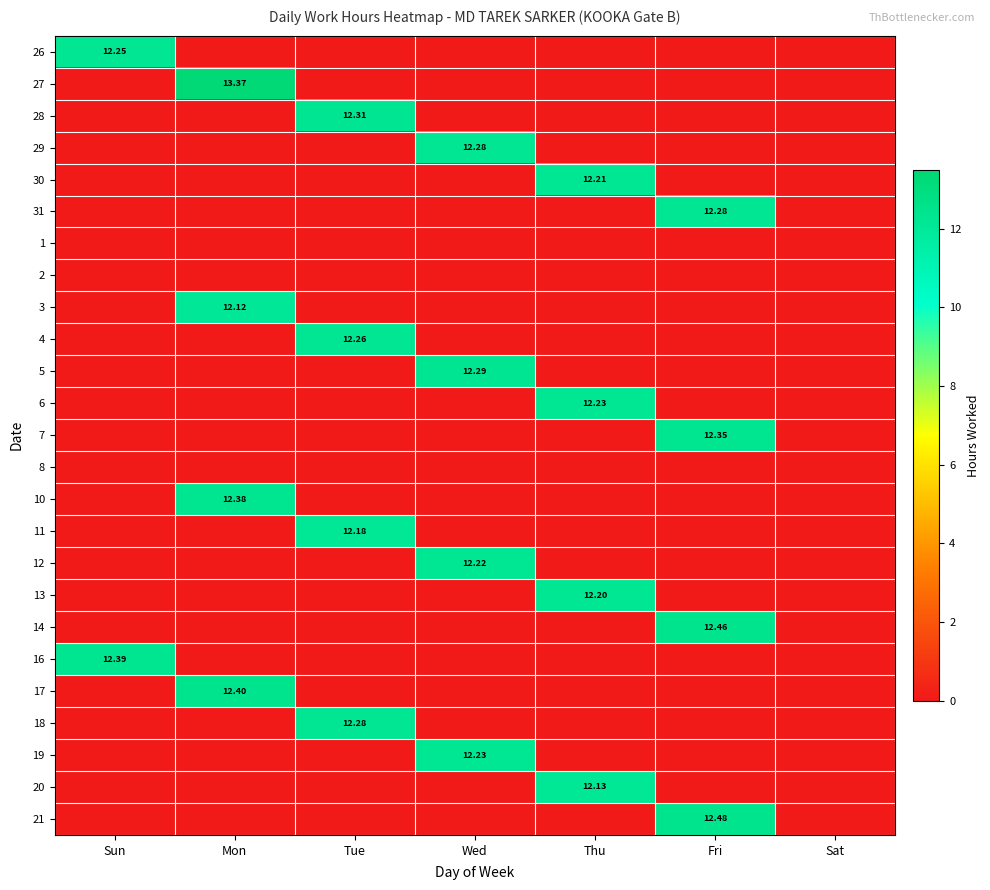

At Sat, list the series in order from smallest to largest.

26, 27, 28, 29, 30, 31, 1, 2, 3, 4, 5, 6, 7, 8, 10, 11, 12, 13, 14, 16, 17, 18, 19, 20, 21